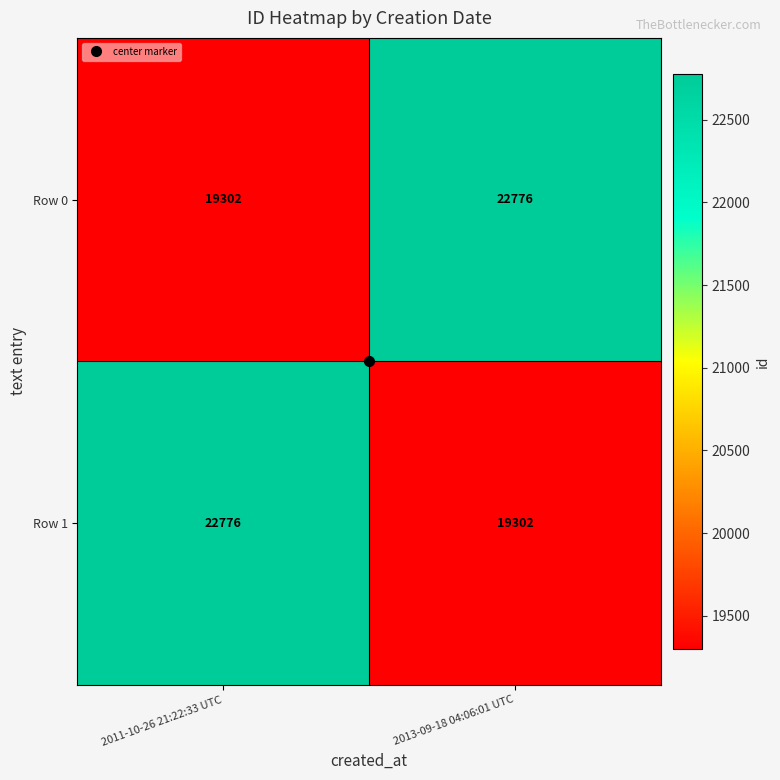

Which category has the lowest value in the Row 1 series?

2013-09-18 04:06:01 UTC